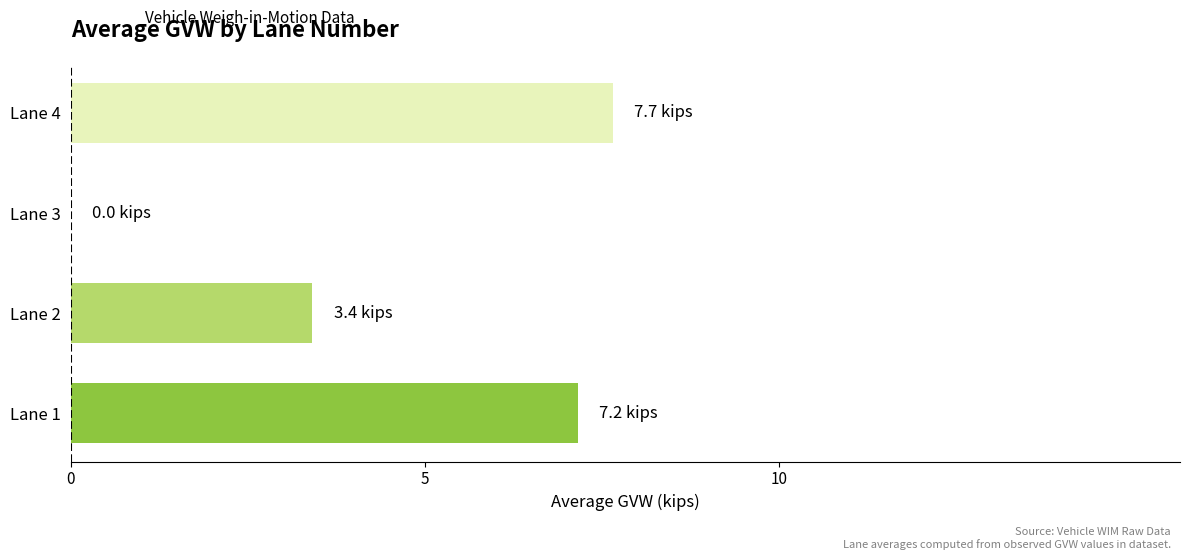

Which category has the highest value across all series?

Lane 4